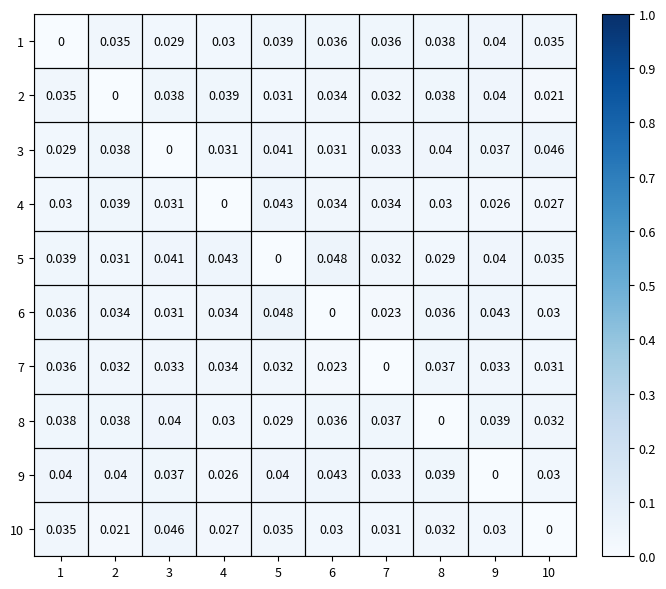

Is the value of 10 at 10 greater than the value of 4 at 9?

No